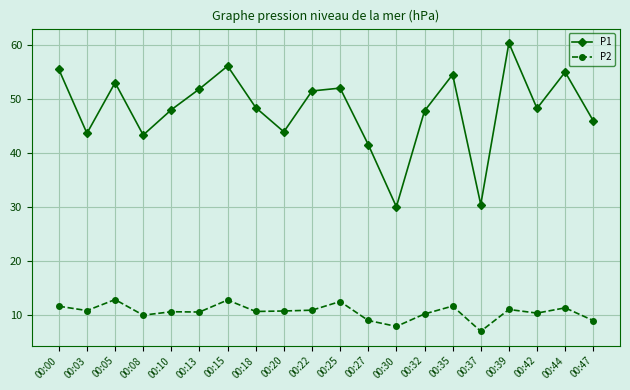

Which series has the widest spread of values?

P1